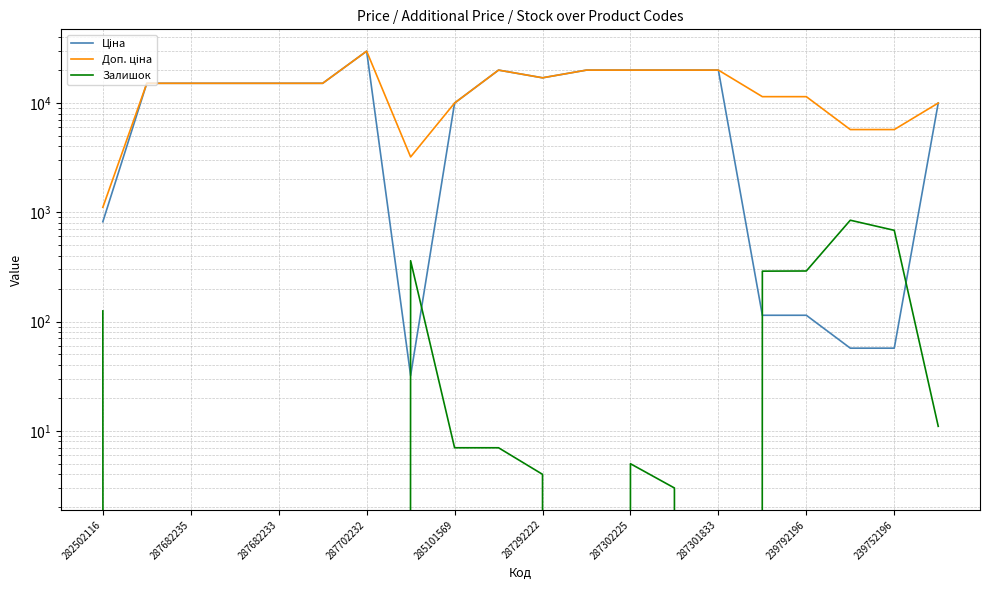

What is the sum of all Доп. ціна values?

280638.6